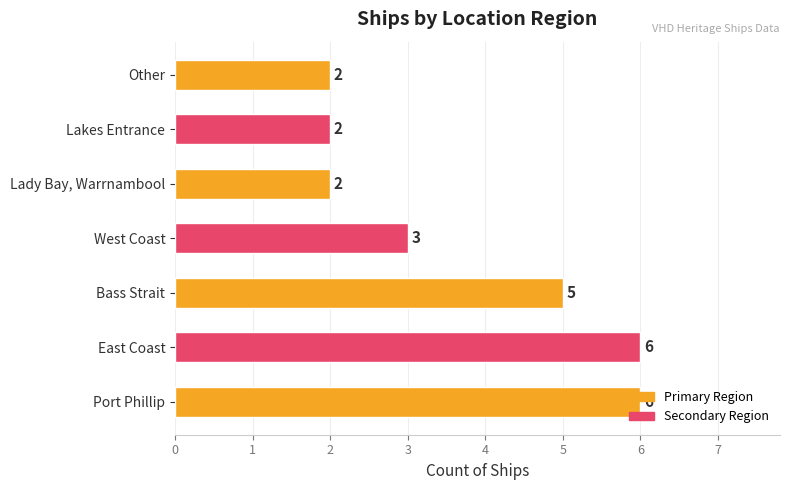

What is the difference between the maximum and minimum values?

4